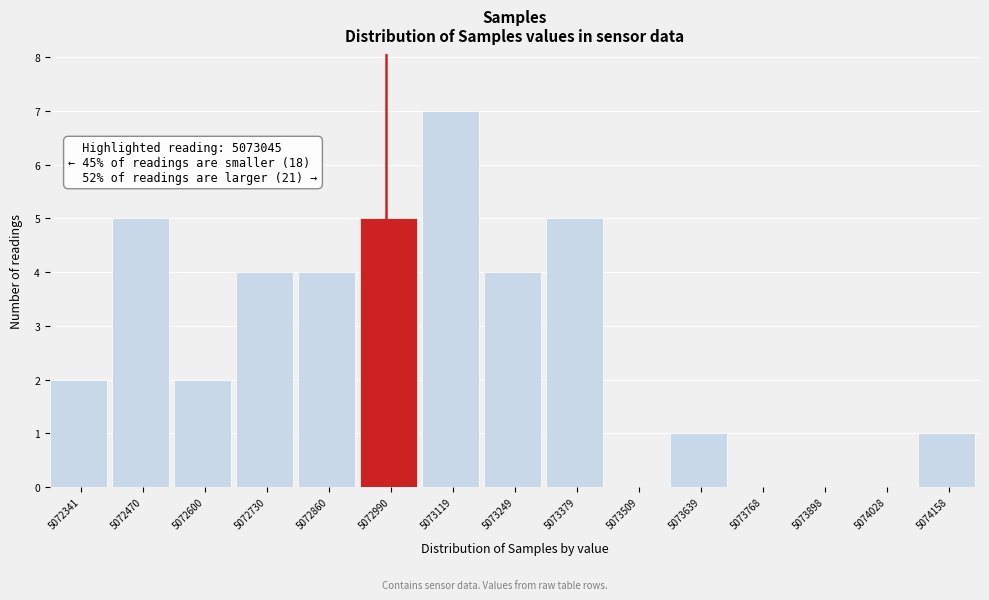

Reading left to right, extract all data points from this chart.

5072341=2	5072470=5	5072600=2	5072730=4	5072860=4	5072990=5	5073119=7	5073249=4	5073379=5	5073509=0	5073639=1	5073768=0	5073898=0	5074028=0	5074158=1